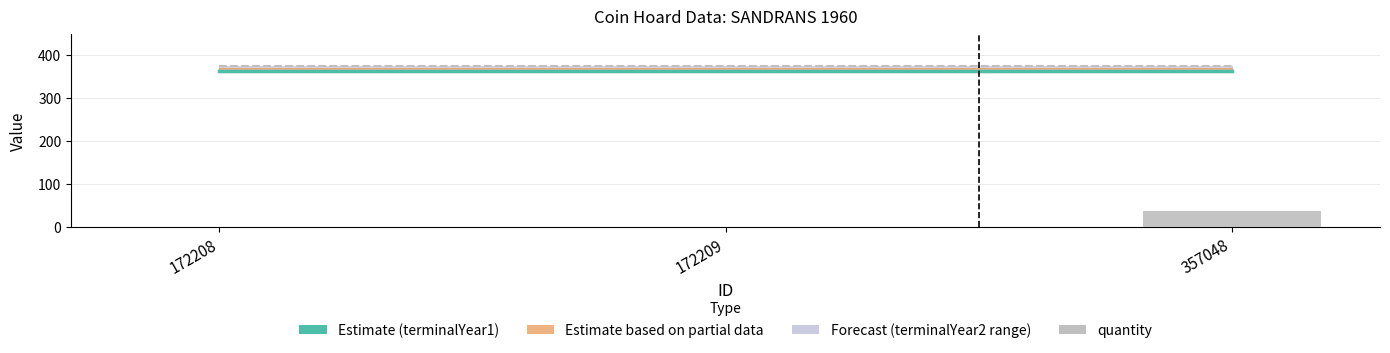

Are the bars grouped side by side (vs. stacked)?

Yes